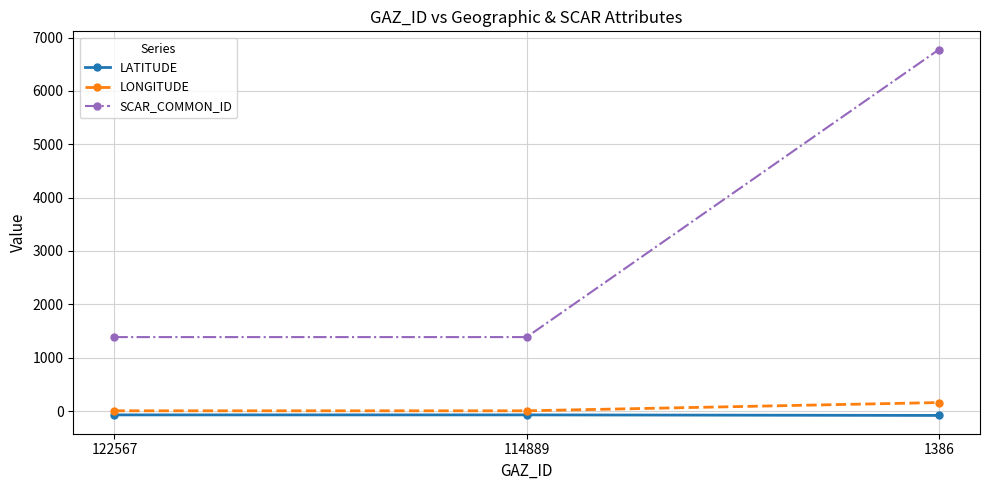

Is it true that SCAR_COMMON_ID equals 9175.1 at 1386?

False